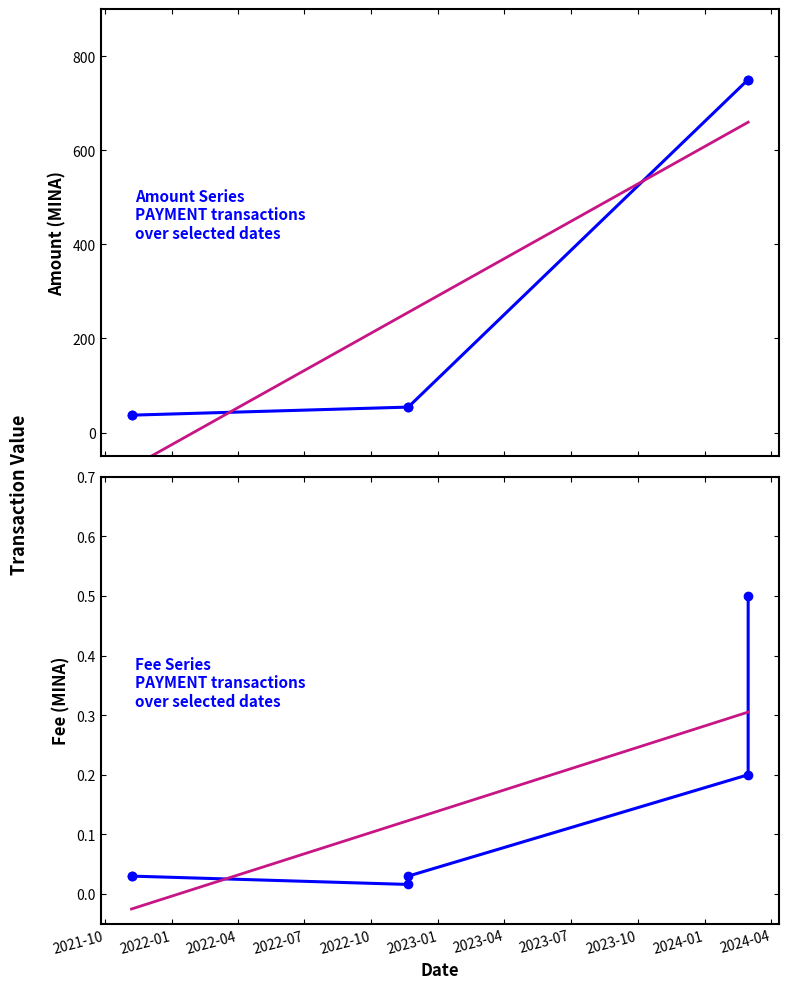

Between 2021-11-06 08:57:00 and 2024-02-29 10:18:00, which series saw the biggest shift?

Amount